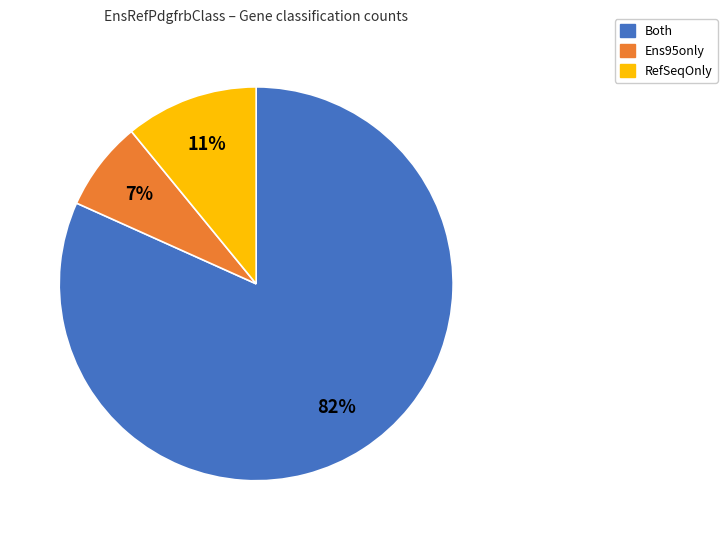

Rank the categories by value from lowest to highest.

Ens95only, RefSeqOnly, Both